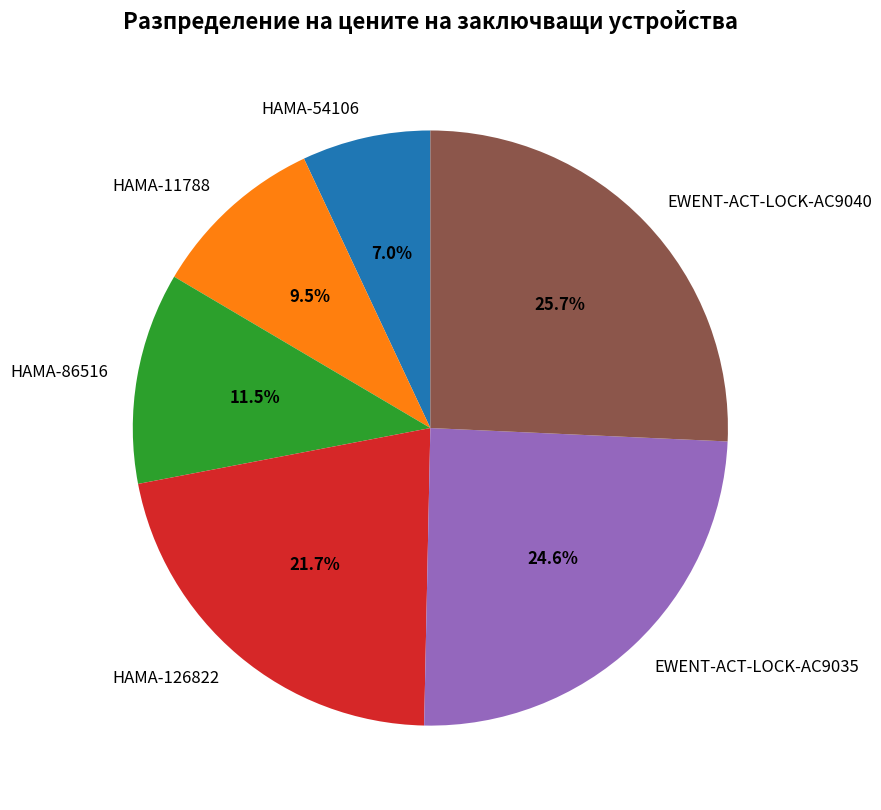

The EWENT-ACT-LOCK-AC9035 slice represents 25% of the pie. True or false?

True